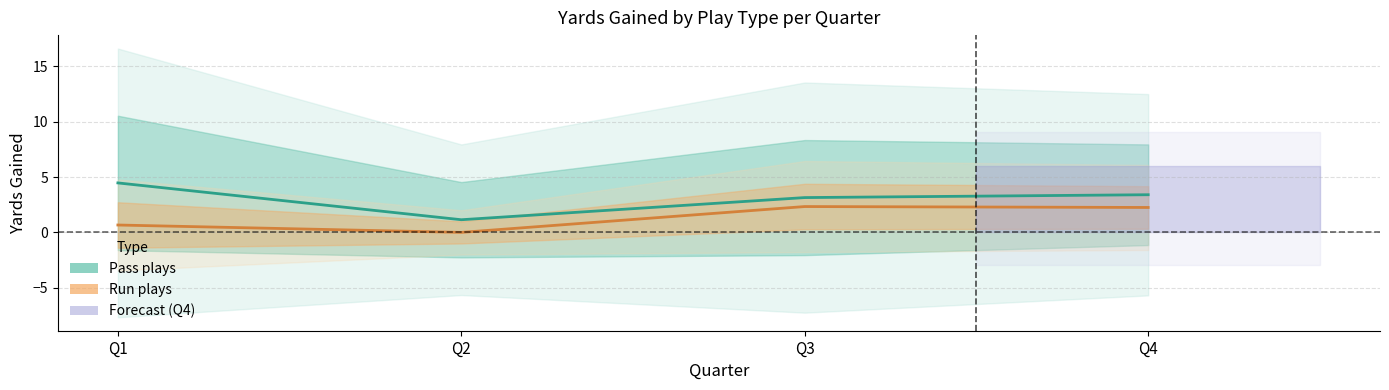

How many data points in Pass plays are less than 3?

1